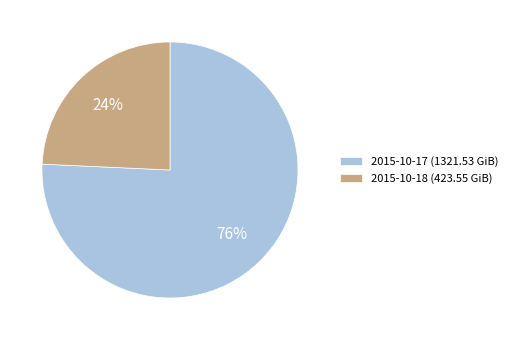

Do 2015-10-18 (423.55 GiB) and 2015-10-17 (1321.53 GiB) together represent more than half of the pie?

Yes